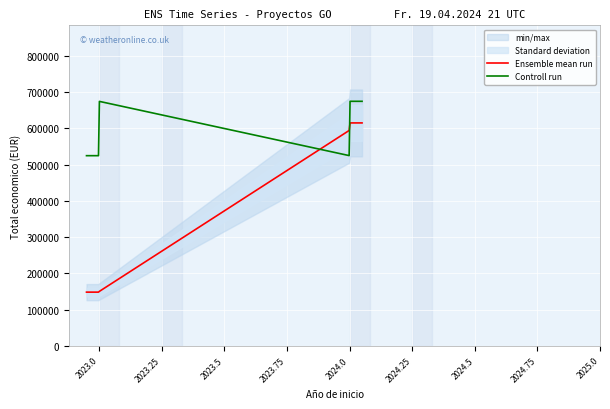

What is the difference between the second highest and minimum values in the Total economico series?

466841